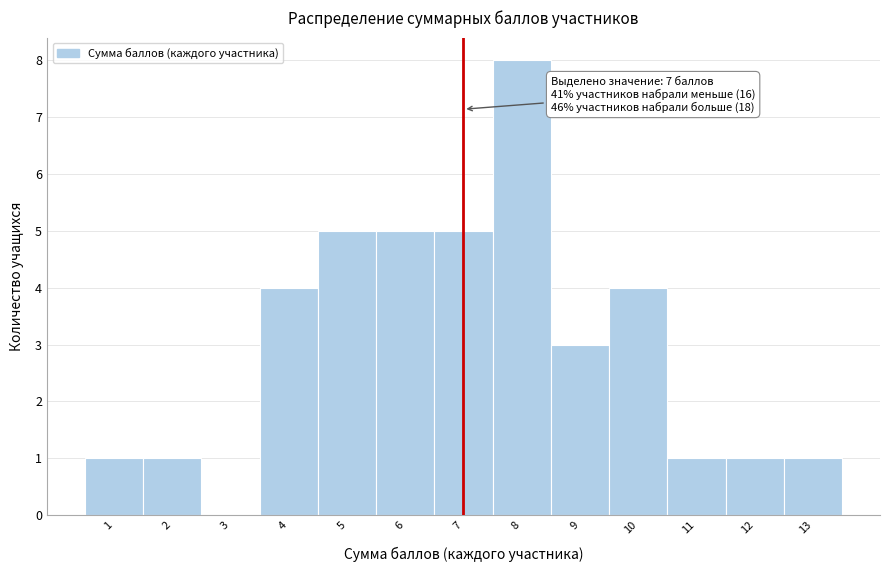

Over which range of the x-axis is the bar tallest?

7.5 to 8.5